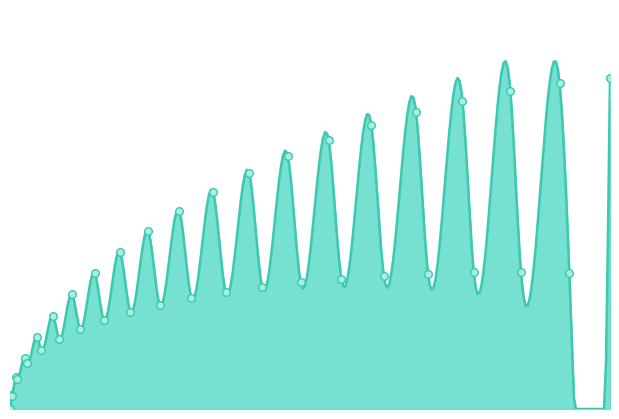

What is the change in value from 18 to 27?

+0.1